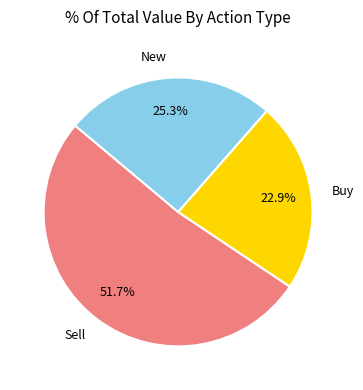

Does New account for over 50% of the chart?

No